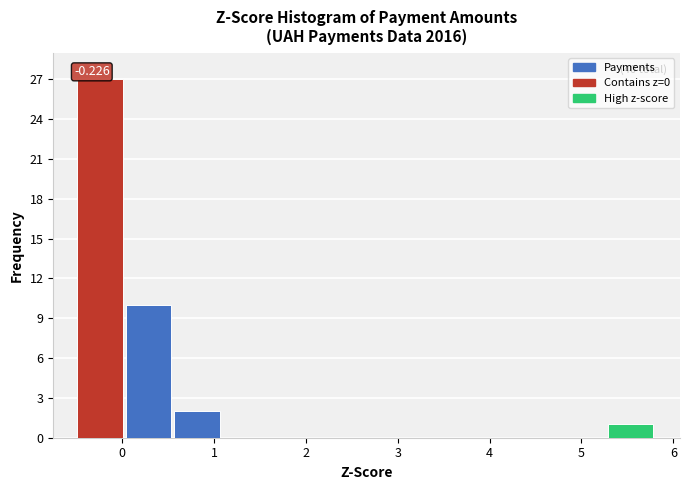

Which range on the x-axis has the tallest bar?

-0.5 to 0.0